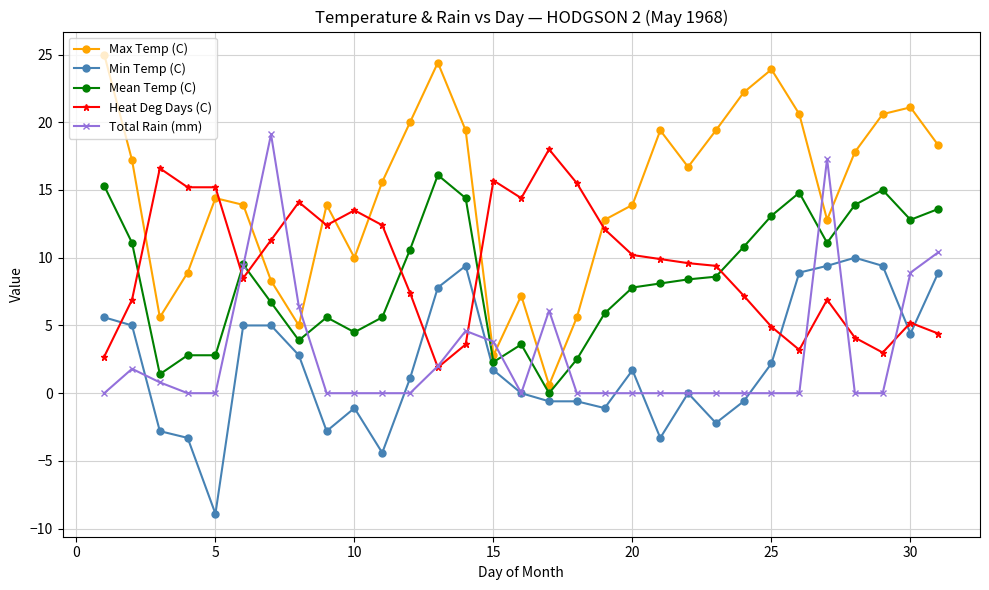

How many lines are shown in the chart?

5